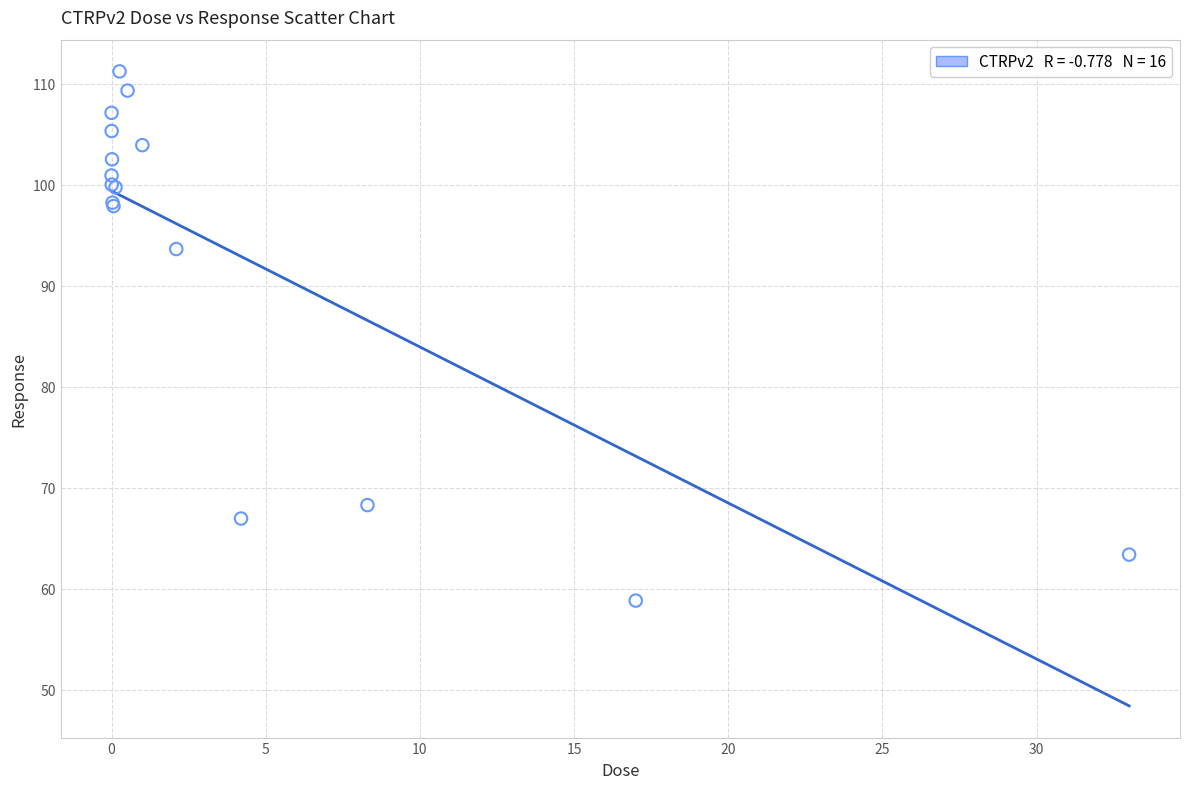

What Y value in the scatter plot is closest to 85?

93.6